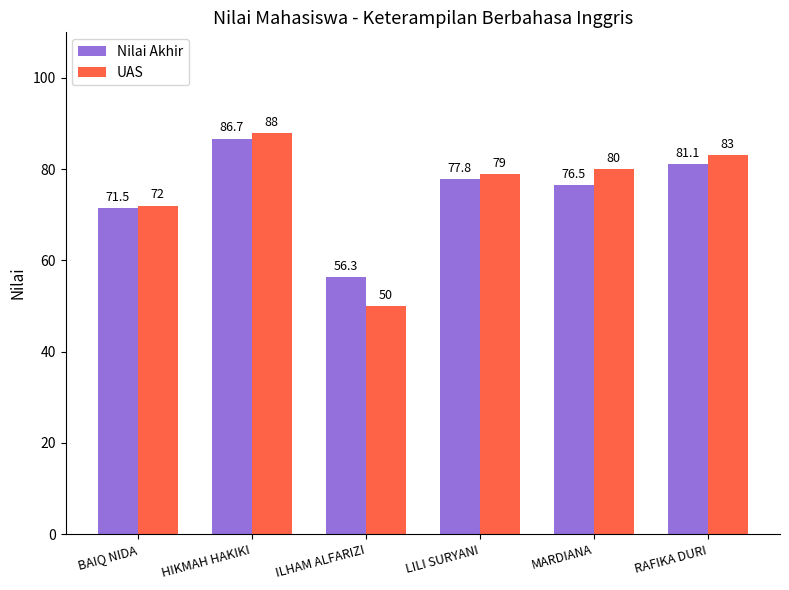

Which series has the largest range (max minus min)?

UAS